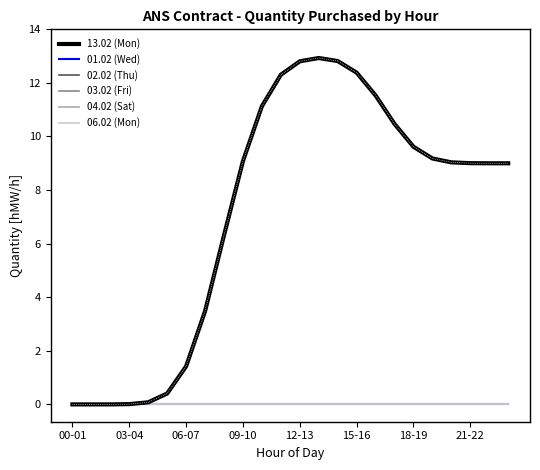

True or false: 06.02 (Mon) and 13.02 (Mon) intersect in this chart.

False